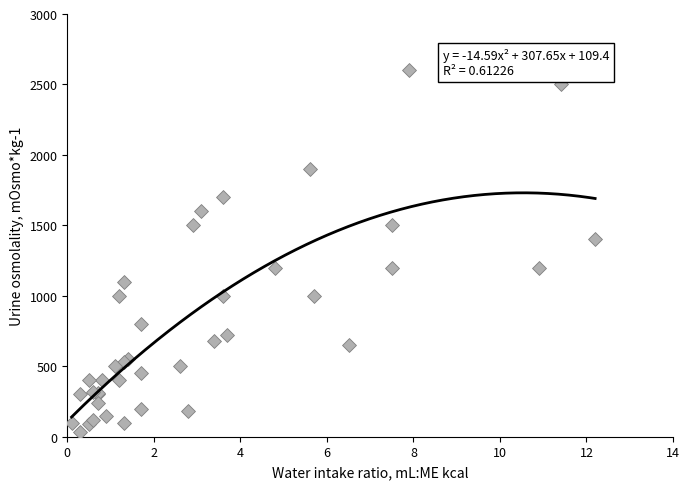

What Y value in the scatter plot is closest to 1315?

1400